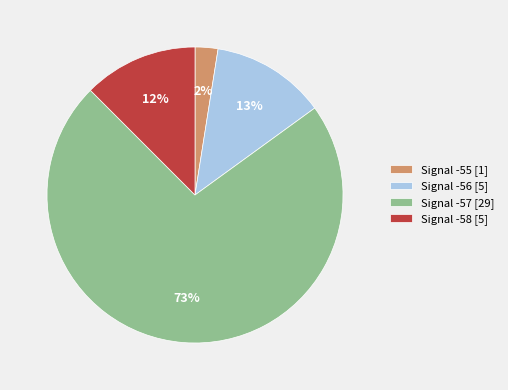

Do Signal -57 [29] and Signal -55 [1] together represent more than half of the pie?

Yes